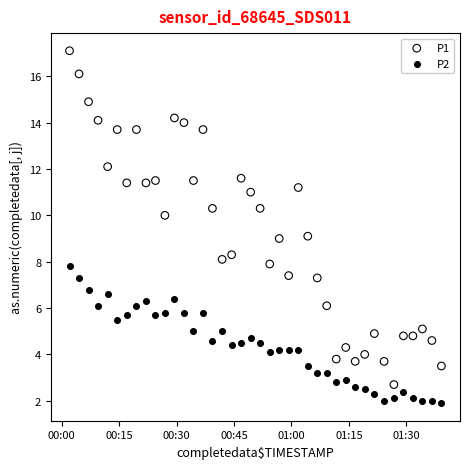

Which series reaches the minimum Y coordinate?

P2